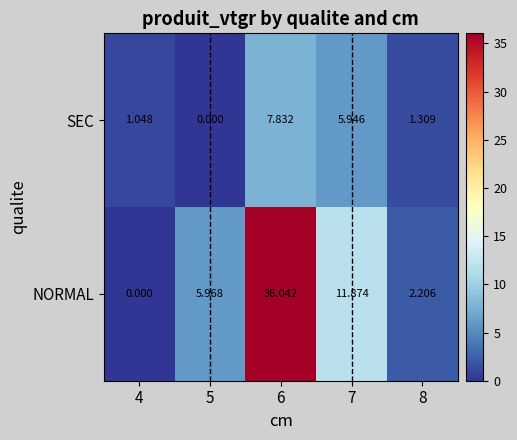

List the series in order of their overall mean, highest first.

NORMAL, SEC